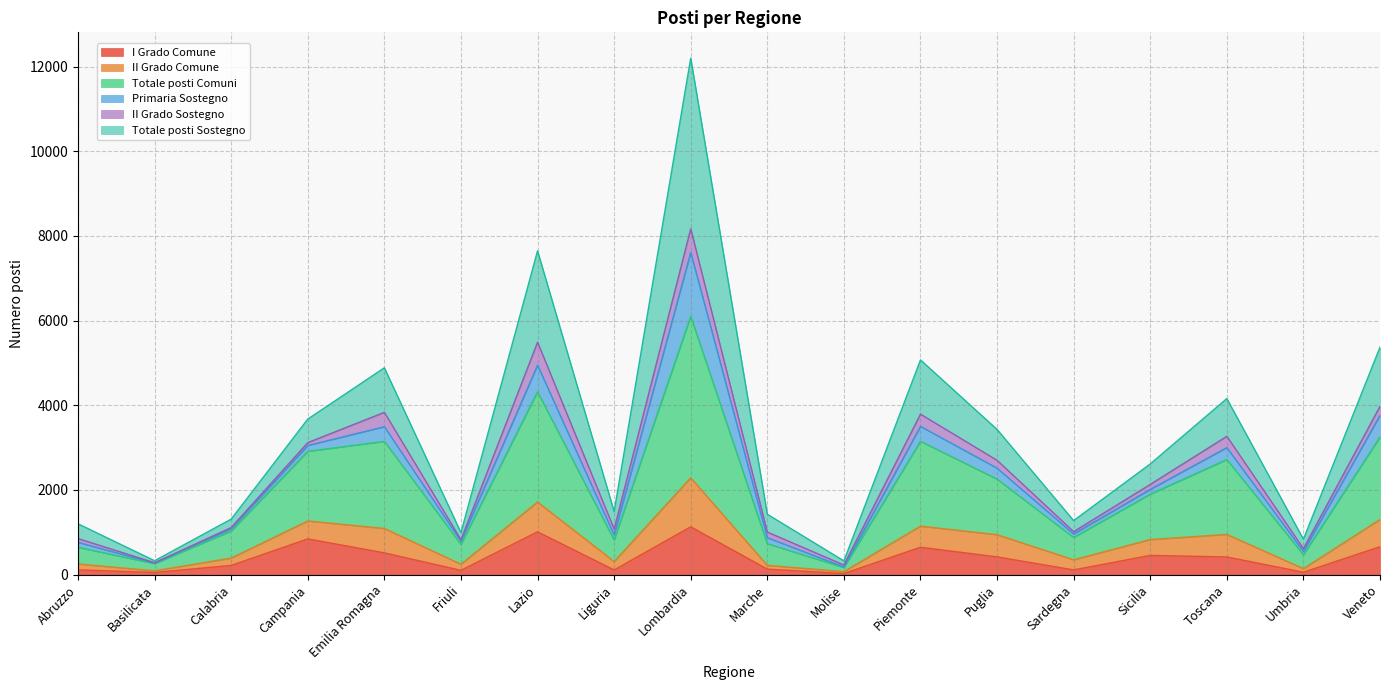

The I Grado Comune series shows 659 at Veneto. True or false?

True